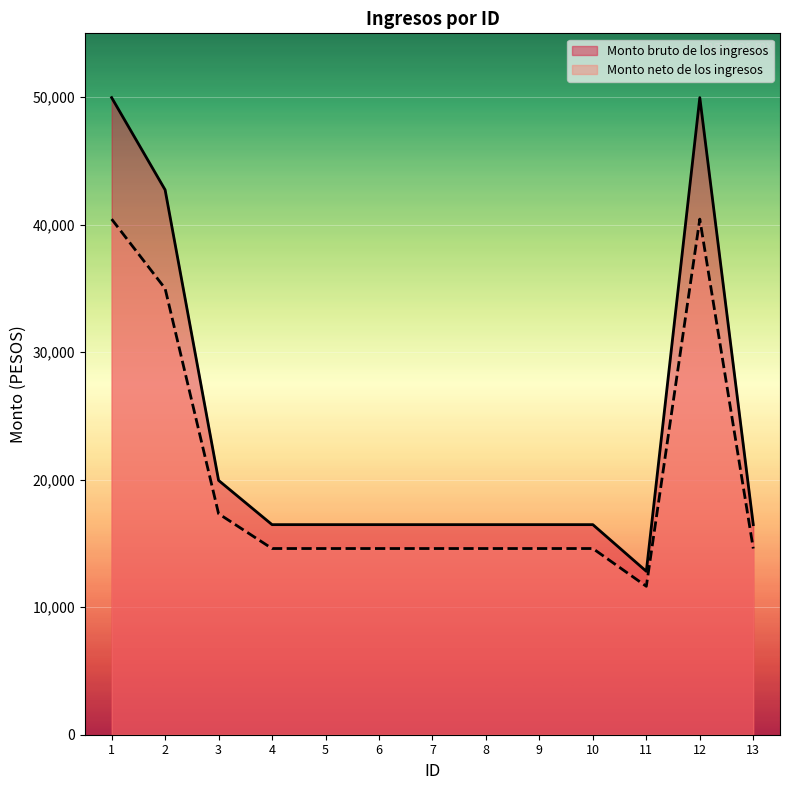

Reading left to right, transcribe all the data shown in this chart.

Monto bruto de los ingresos: 49959.2	42727.4	19943.7	16473.6	16473.6	16473.6	16473.6	16473.6	16473.6	16473.6	12813.4	49959.2	16473.6
Monto neto de los ingresos: 40431.4	34989.9	17329.8	14601.0	14601.0	14601.0	14601.0	14601.0	14601.0	14601.0	11637.7	40431.4	14601.0